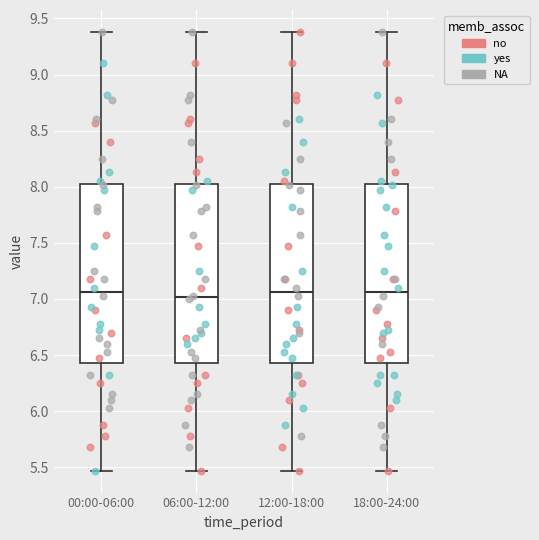

Where is the upper edge of the box for 12:00-18:00 on the y-axis? The values are not printed on the chart, so give them approximately, as read against the axis.

8.05